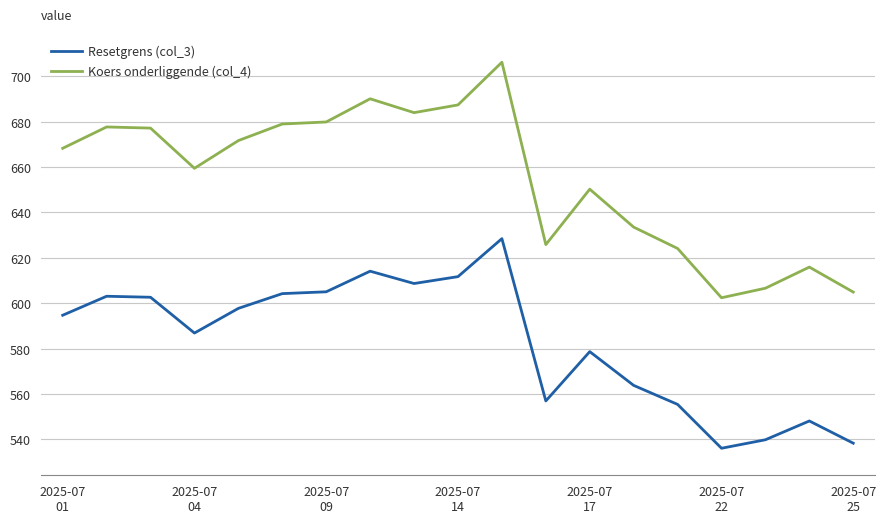

Which series has the largest total across all categories?

Koers onderliggende (col_4)